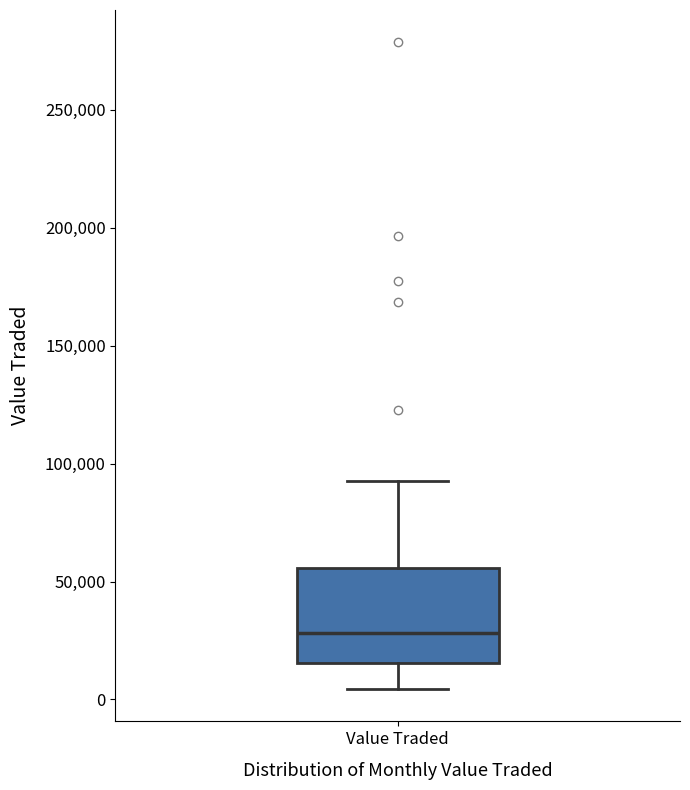

Transcribe this box plot: give where the median line is, the range the box spans, and where the two whiskers end, as read against the y-axis. The values are not printed on the chart, so give them approximately, as read against the axis.

median 30000, box 15000 to 55000, whiskers 5000 to 90000